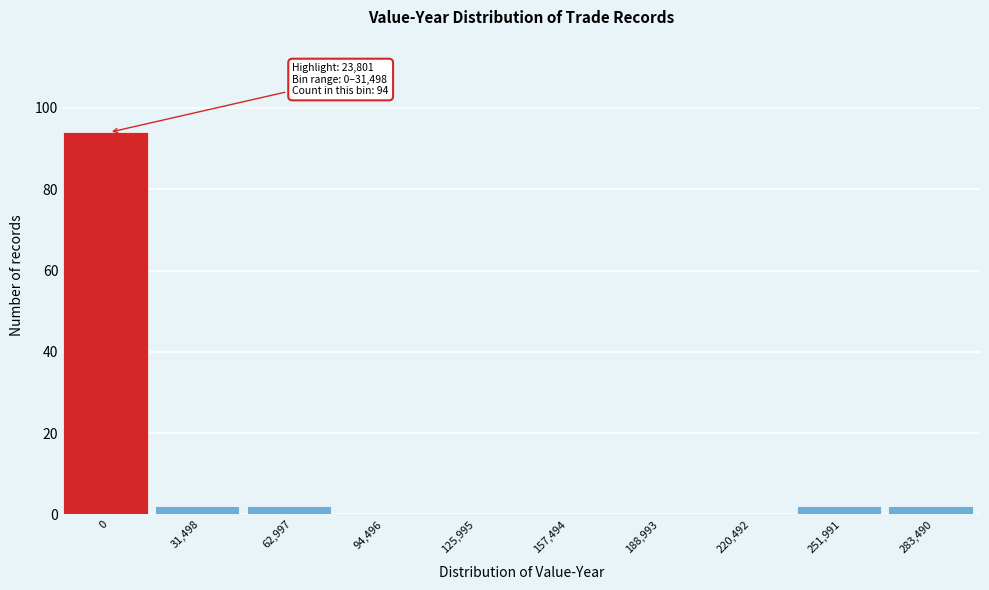

Reading left to right, what are all the values shown in this chart?

0=94	31,498=2	62,997=2	94,496=0	125,995=0	157,494=0	188,993=0	220,492=0	251,991=2	283,490=2